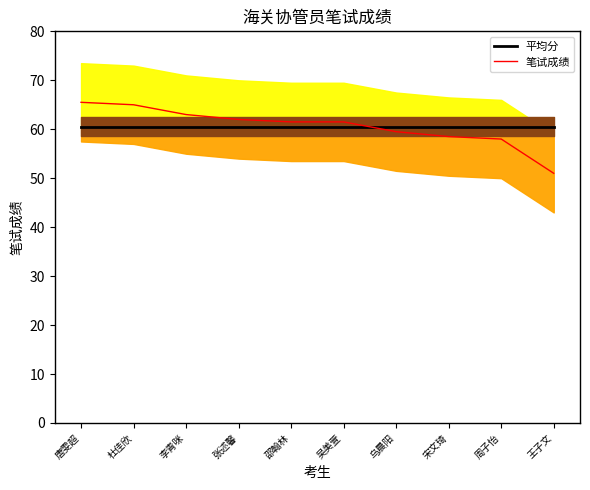

At which label is 平均分 closest to 60?

唐雯超